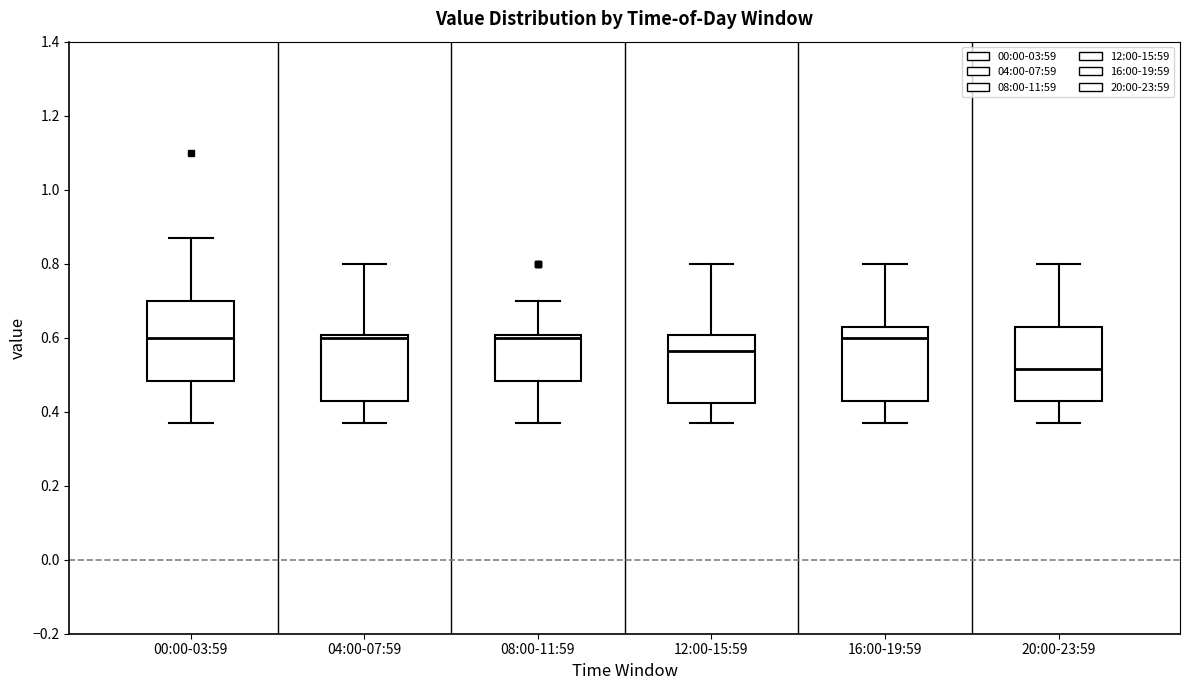

Reading left to right, transcribe this box plot: for each box, give where its median line is, the range the box spans, and where its two whiskers end, as read against the y-axis. The values are not printed on the chart, so give them approximately, as read against the axis.

00:00-03:59: median 0.60, box 0.48 to 0.70, whiskers 0.38 to 0.88
04:00-07:59: median 0.60 (just below the box's upper edge), box 0.44 to 0.60, whiskers 0.38 to 0.80
08:00-11:59: median 0.60 (just below the box's upper edge), box 0.48 to 0.60, whiskers 0.38 to 0.70
12:00-15:59: median 0.56, box 0.42 to 0.60, whiskers 0.38 to 0.80
16:00-19:59: median 0.60, box 0.44 to 0.64, whiskers 0.38 to 0.80
20:00-23:59: median 0.52, box 0.44 to 0.64, whiskers 0.38 to 0.80